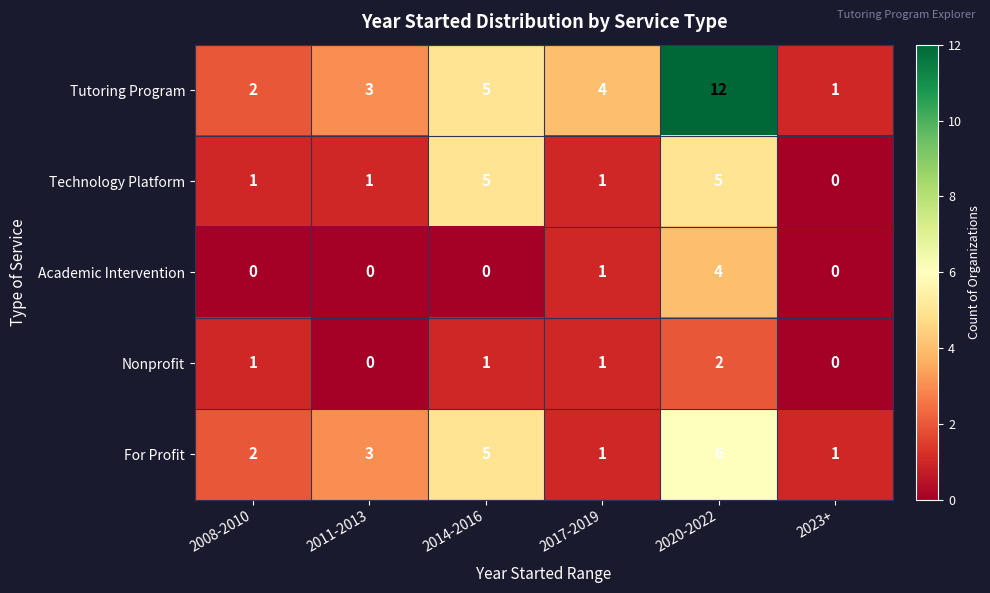

How many series are shown in this chart?

5